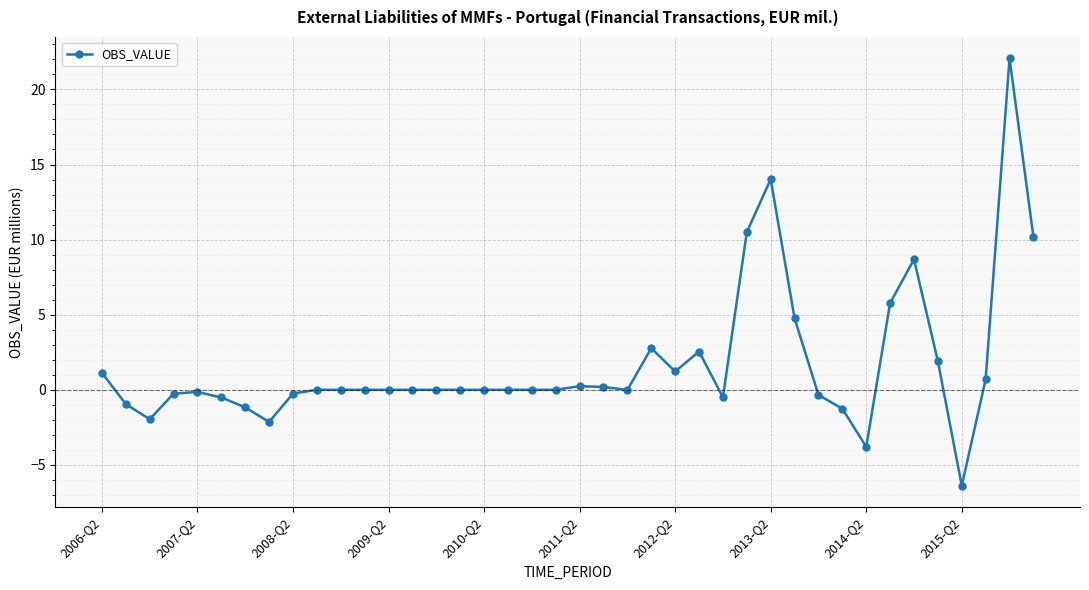

How many series are shown in this chart?

1